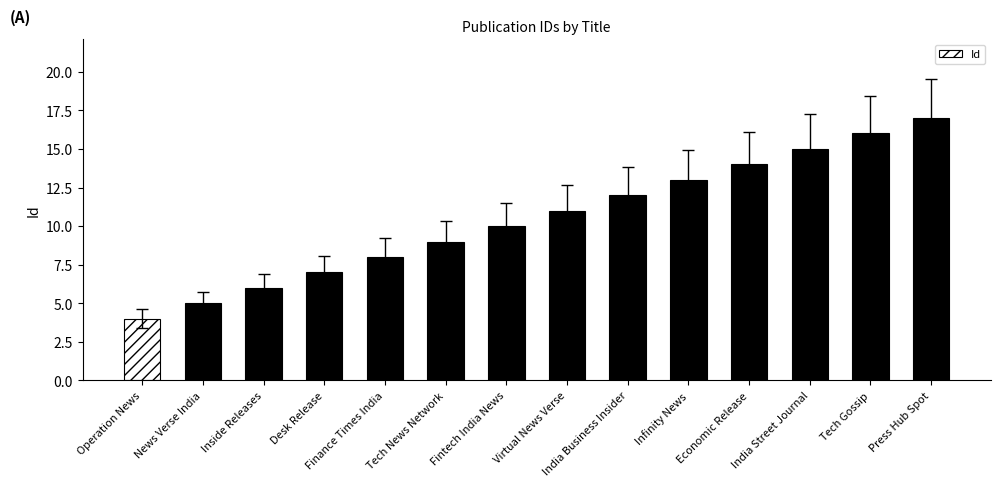

How many bars are there in total?

14